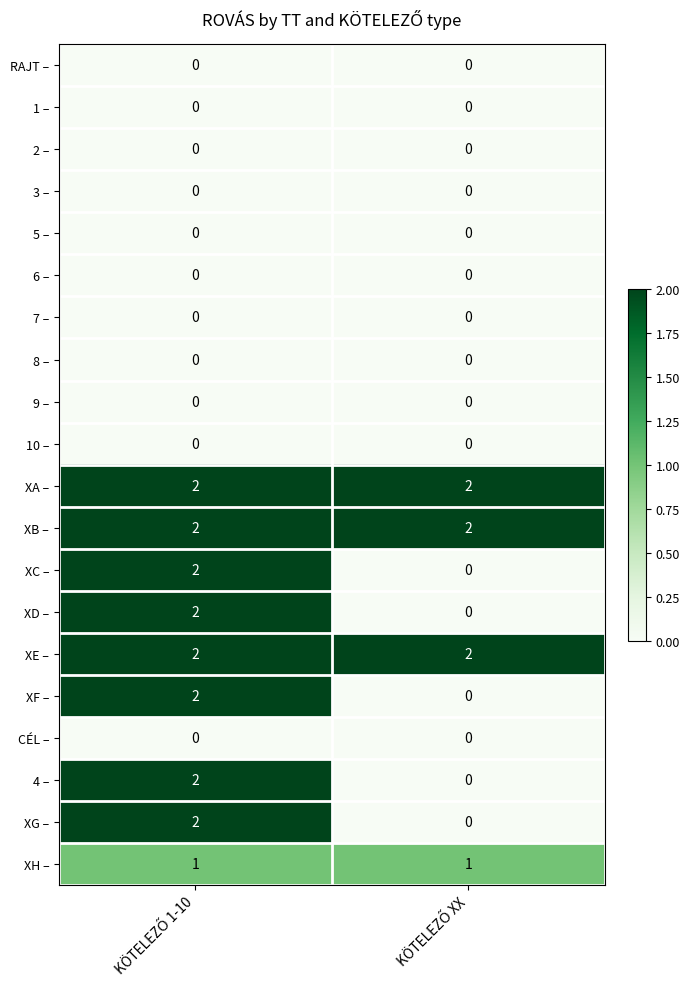

How many data points does each series have?

2